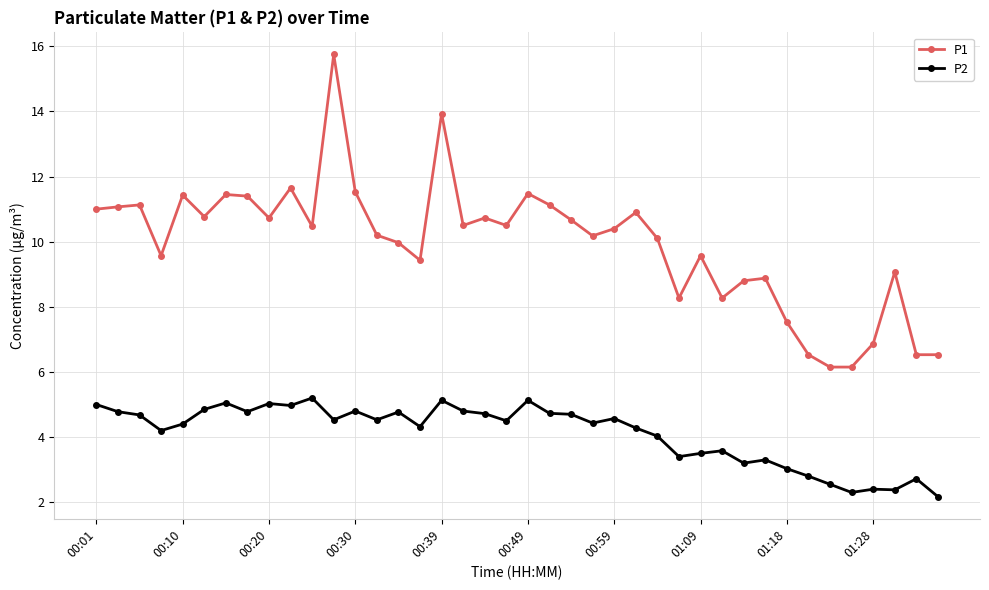

Which series has the largest total across all categories?

P1